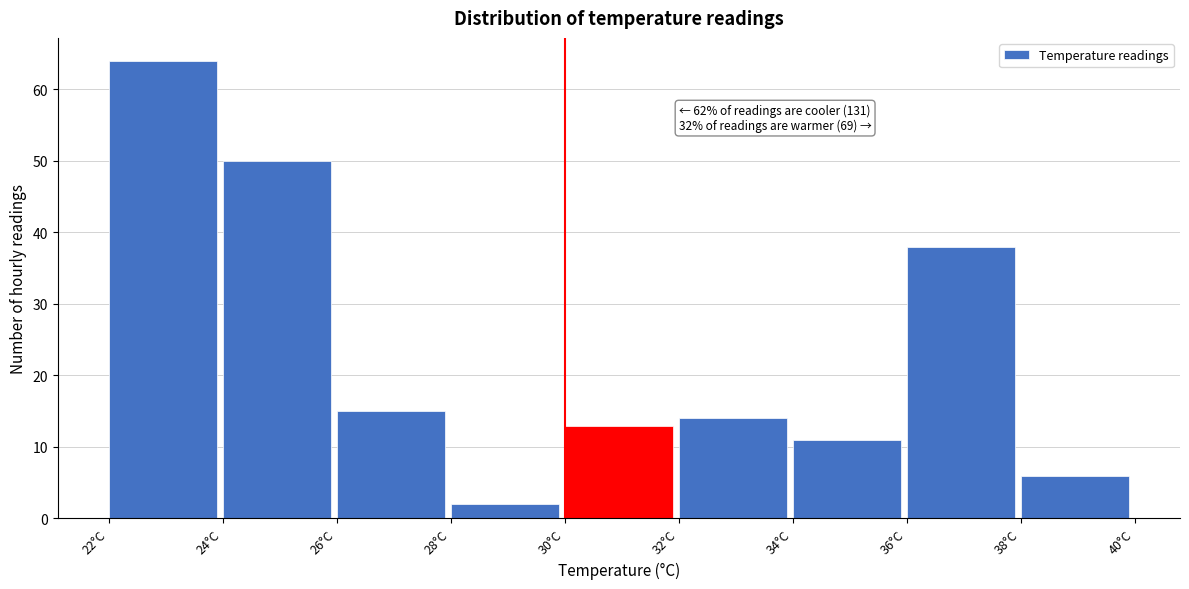

Which range on the x-axis has the tallest bar?

22 to 24